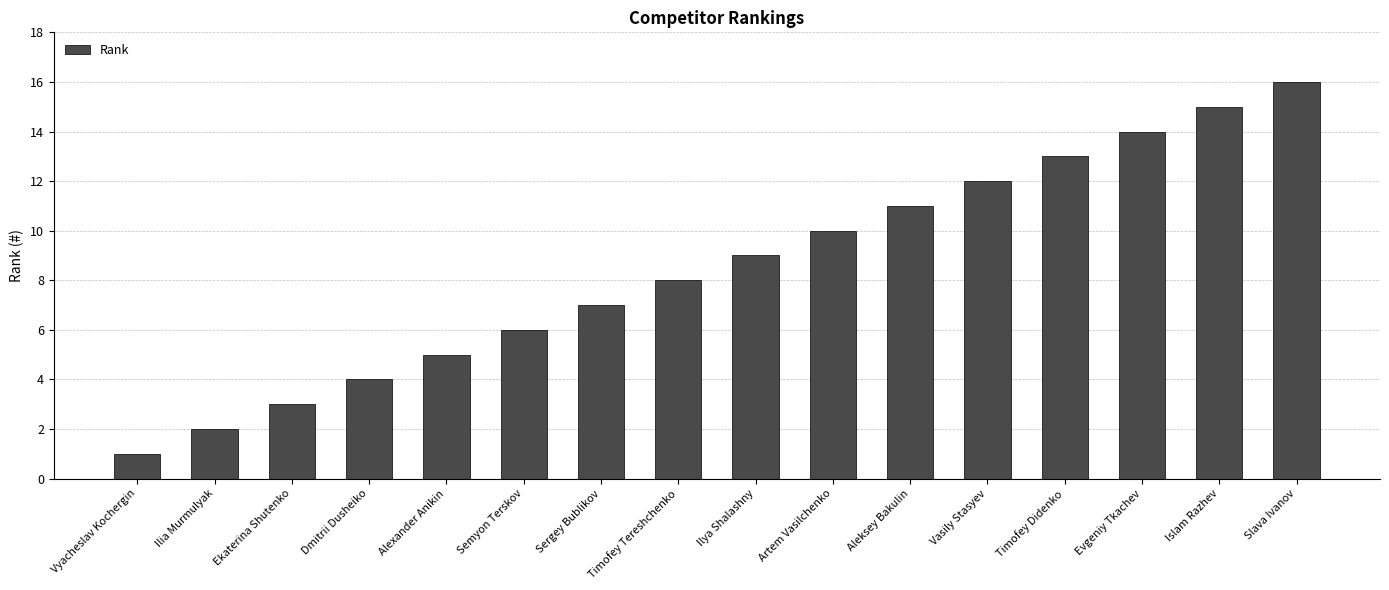

Reading left to right, extract all data points from this chart.

Vyacheslav Kochergin=1	Ilia Murmulyak=2	Ekaterina Shutenko=3	Dmitrii Dusheiko=4	Alexander Anikin=5	Semyon Terskov=6	Sergey Bublikov=7	Timofey Tereshchenko=8	Ilya Shalashny=9	Artem Vasilchenko=10	Aleksey Bakulin=11	Vasily Stasyev=12	Timofey Didenko=13	Evgeniy Tkachev=14	Islam Razhev=15	Slava Ivanov=16